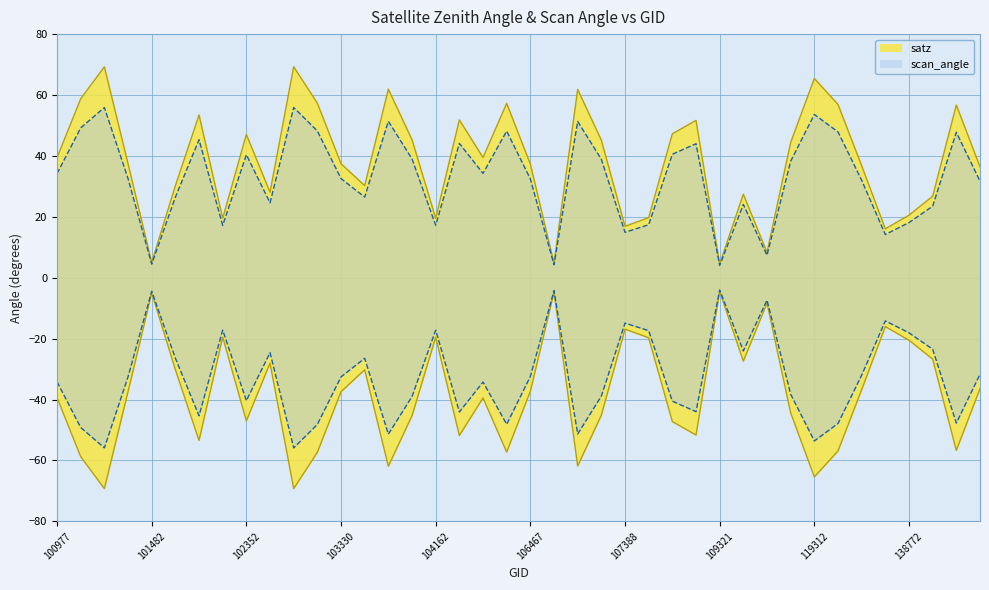

At which label is satz closest to 36?

143639